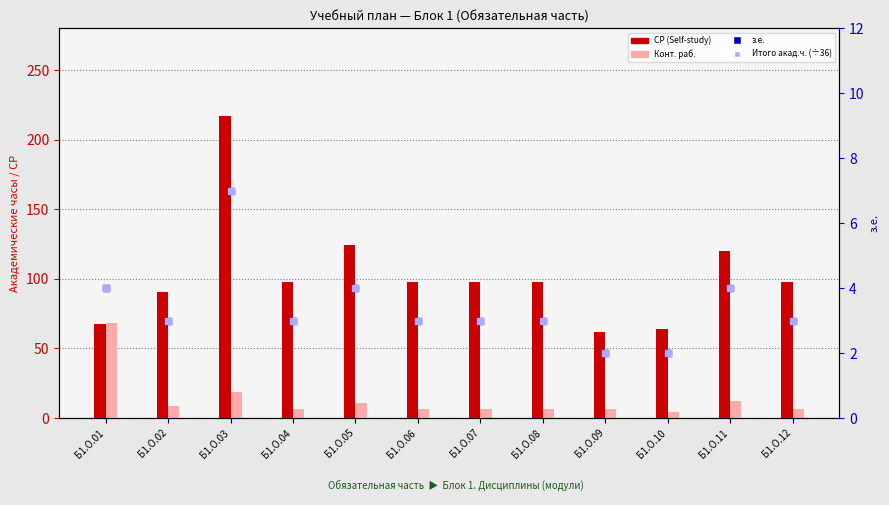

Which series contains the lowest Y value?

з.е.